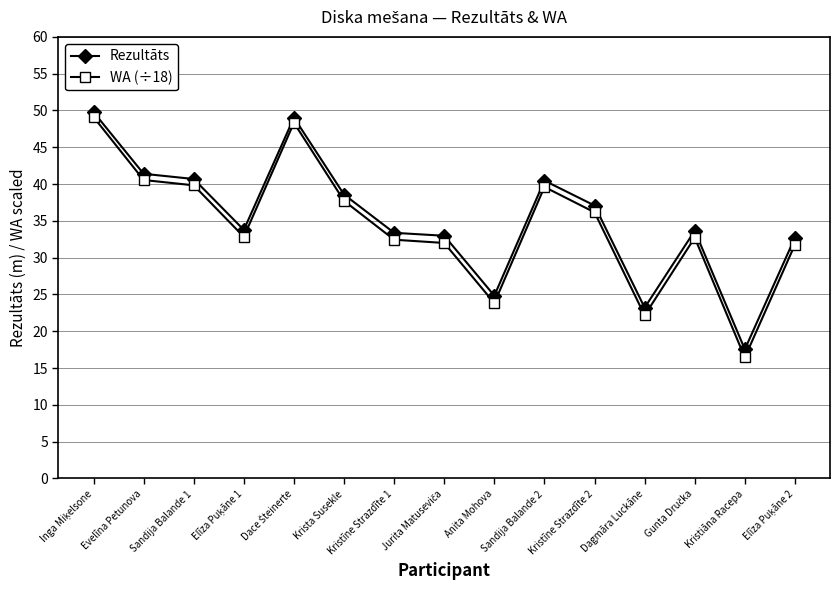

True or false: WA (÷18) and Rezultāts intersect in this chart.

False